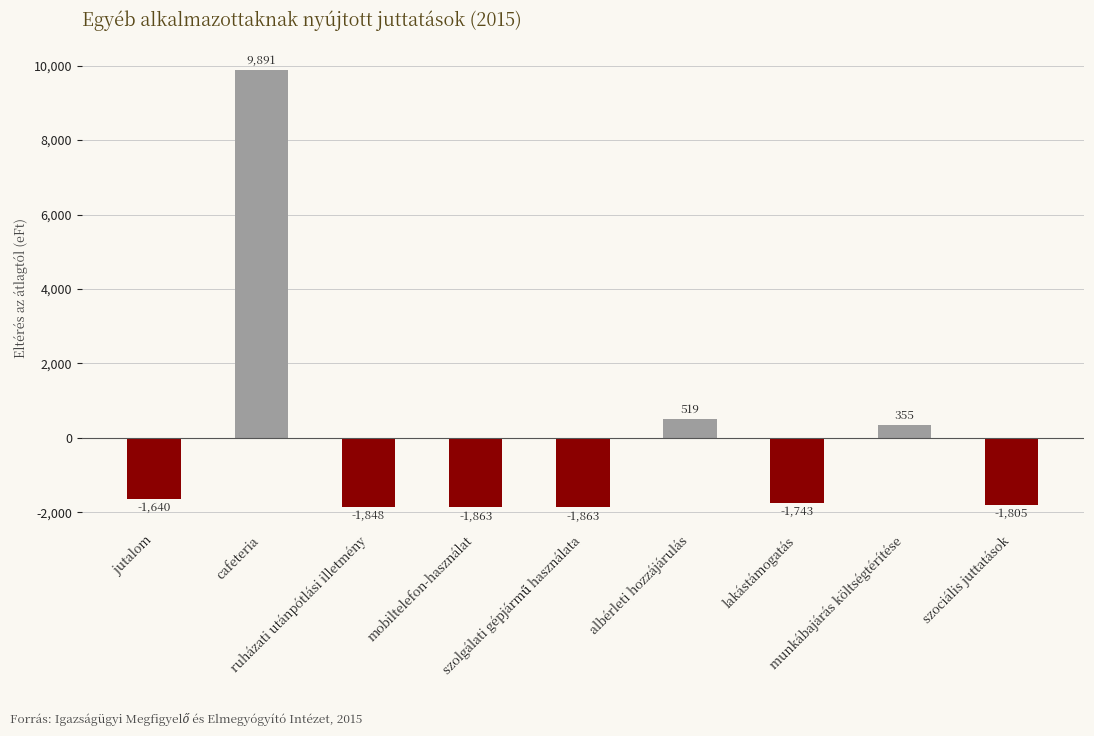

What is the sum of the values at cafeteria and szociális juttatások?

8085.3